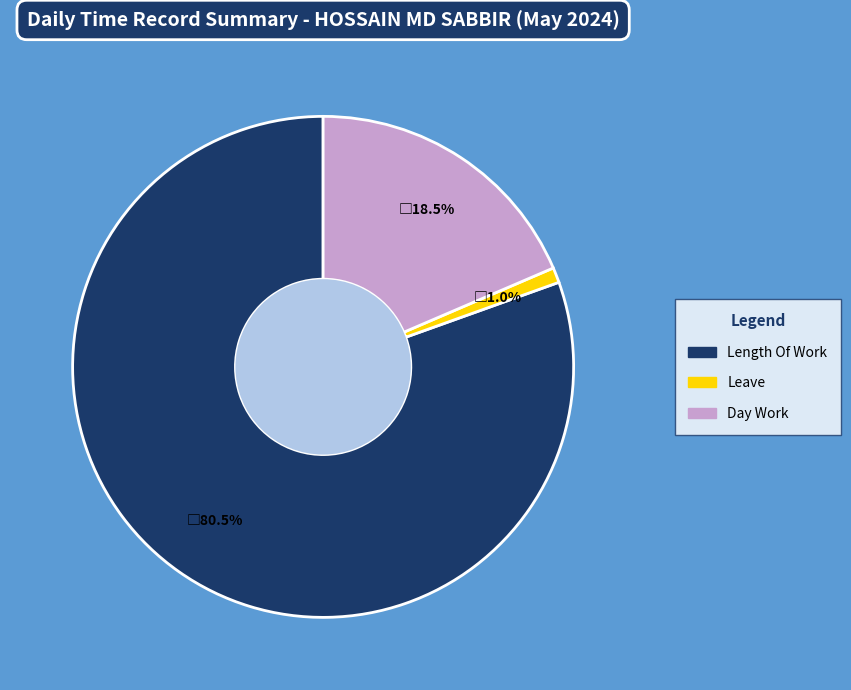

Is there a majority slice in this chart?

Yes